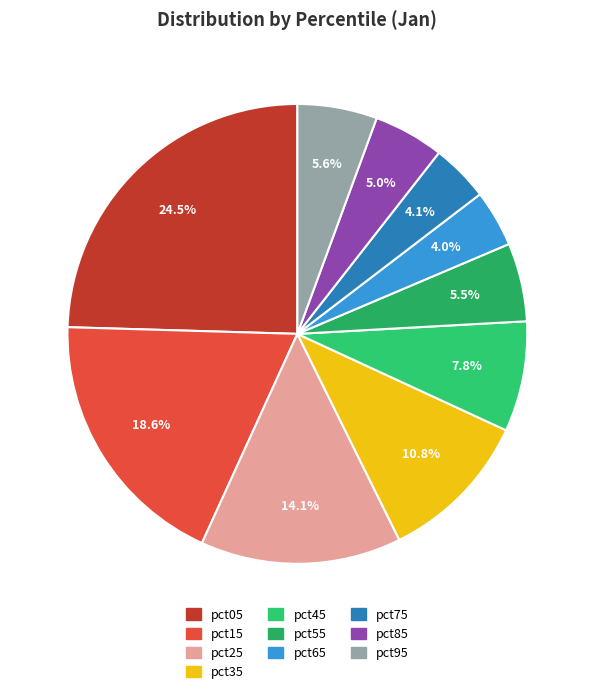

Count the number of slices in the pie.

10